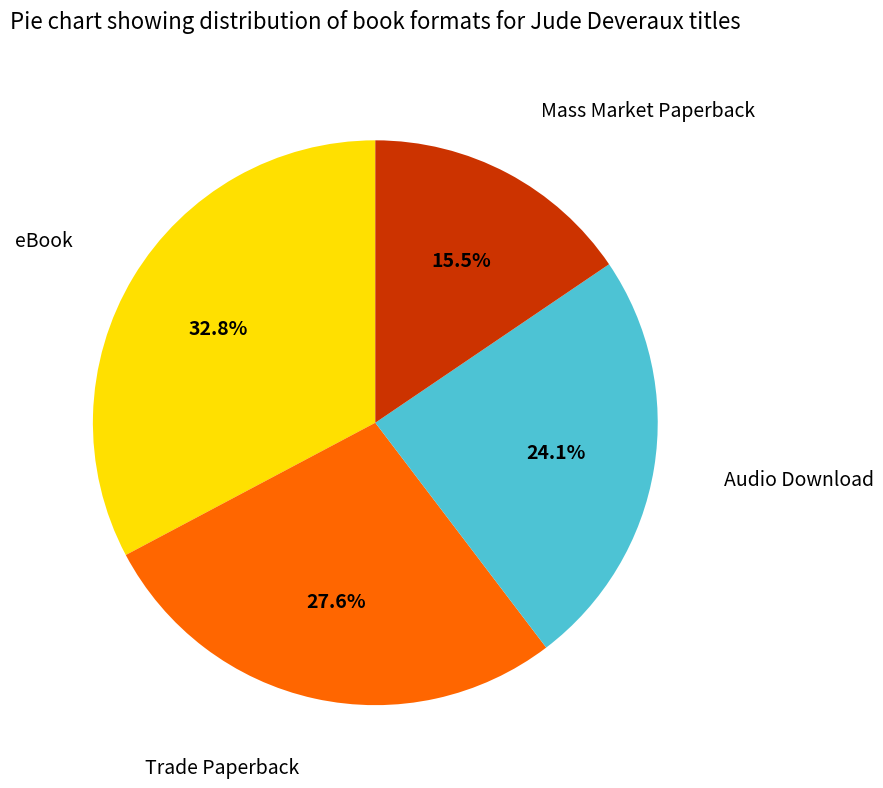

What is the largest slice in the pie chart?

eBook